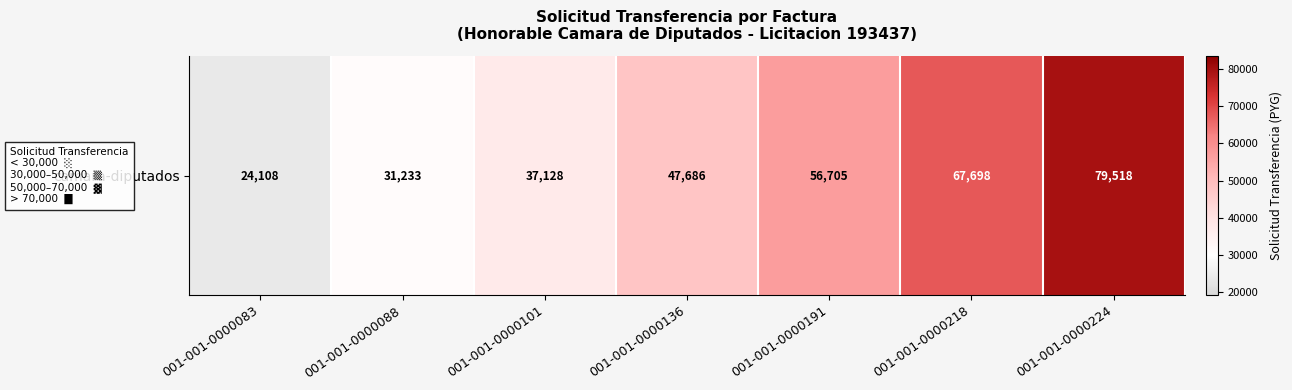

Rank the categories by value from lowest to highest.

001-001-0000083, 001-001-0000088, 001-001-0000101, 001-001-0000136, 001-001-0000191, 001-001-0000218, 001-001-0000224